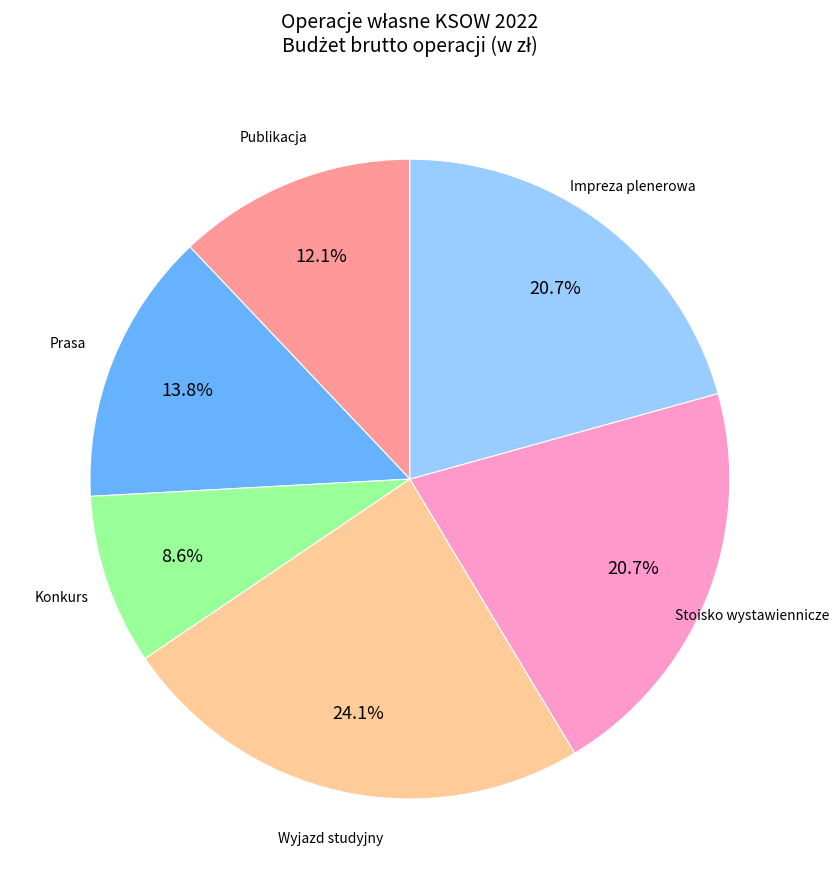

Does any single category account for the majority?

No